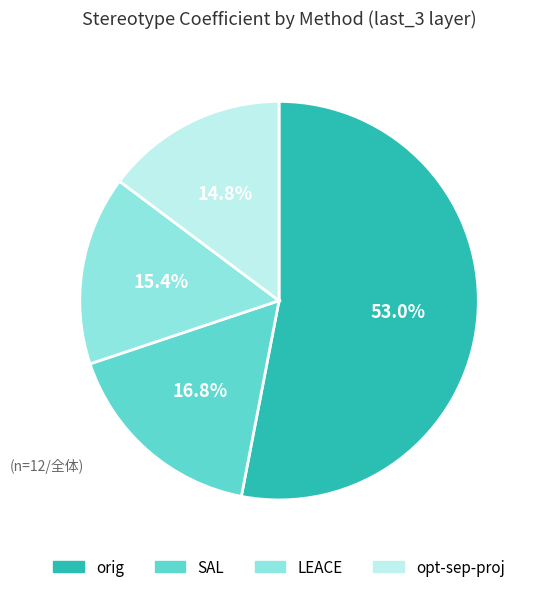

To the nearest percent, what is the difference between the largest and smallest slice percentages?

38%